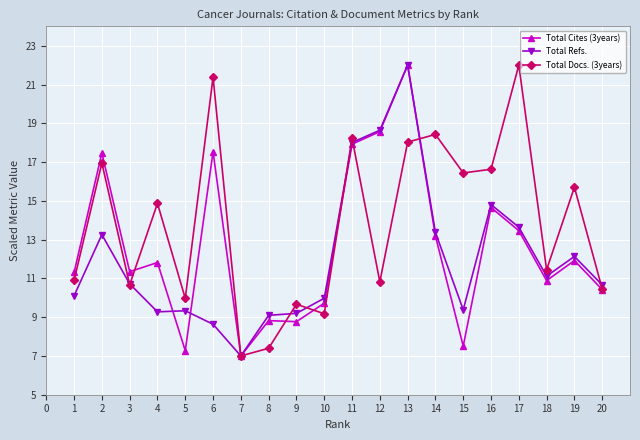

Which series has the largest total across all categories?

Total Docs. (3years)